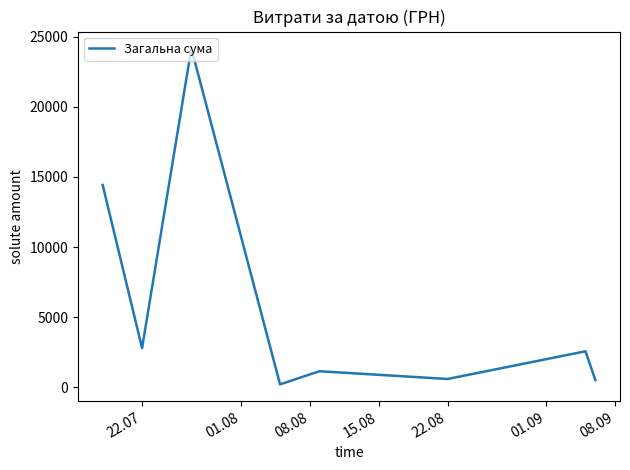

How many interior local valleys (lower than both neighbors) does the data have?

3